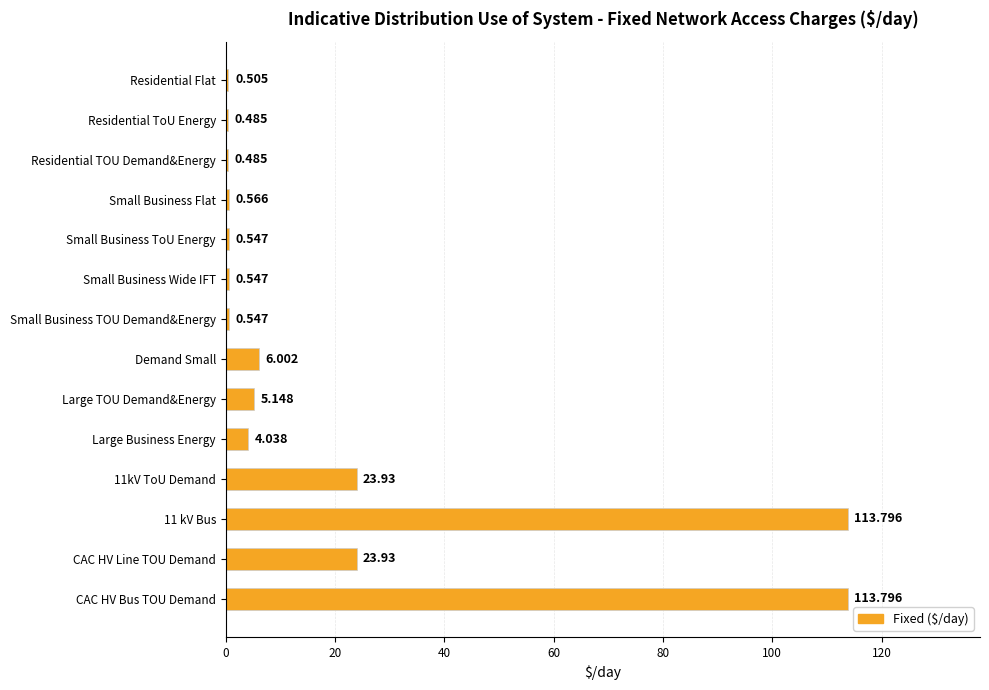

What is the label of the 6th bar from the bottom?

Large TOU Demand&Energy